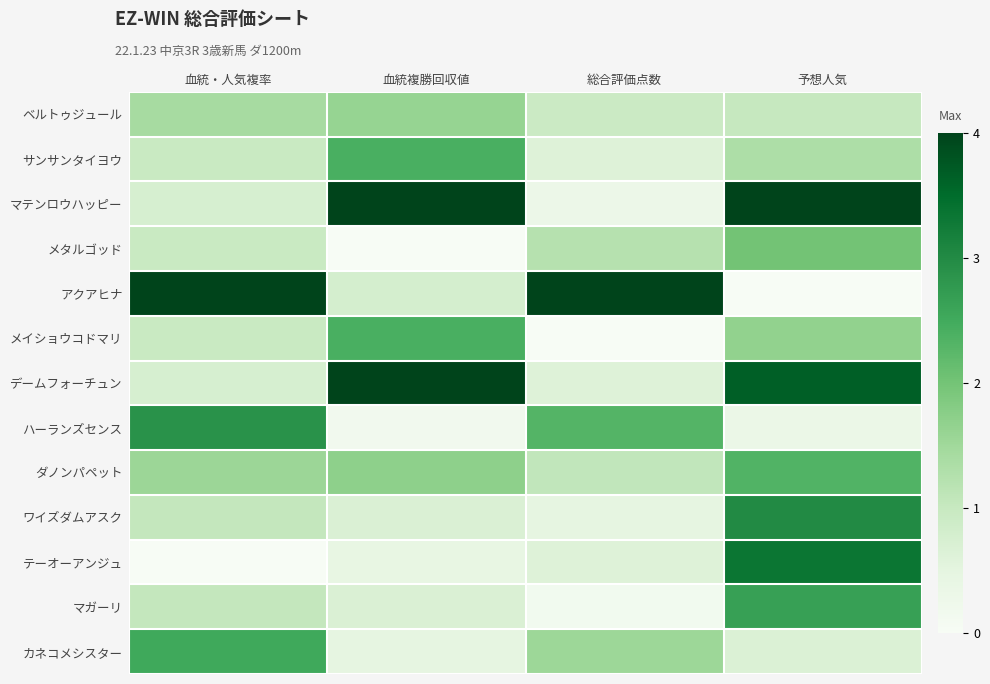

Reading left to right, transcribe all the data shown in this chart.

ベルトゥジュール: 血統・人気複率=0.4	血統複勝回収値=0.4	総合評価点数=0.2	予想人気=0.2
サンサンタイヨウ: 血統・人気複率=0.2	血統複勝回収値=0.6	総合評価点数=0.2	予想人気=0.3
マテンロウハッピー: 血統・人気複率=0.2	血統複勝回収値=1.0	総合評価点数=0.1	予想人気=1.0
メタルゴッド: 血統・人気複率=0.2	血統複勝回収値=0.0	総合評価点数=0.3	予想人気=0.5
アクアヒナ: 血統・人気複率=1.0	血統複勝回収値=0.2	総合評価点数=1.0	予想人気=0.0
メイショウコドマリ: 血統・人気複率=0.2	血統複勝回収値=0.6	総合評価点数=0.0	予想人気=0.4
デームフォーチュン: 血統・人気複率=0.2	血統複勝回収値=1.0	総合評価点数=0.2	予想人気=0.9
ハーランズセンス: 血統・人気複率=0.7	血統複勝回収値=0.0	総合評価点数=0.6	予想人気=0.1
ダノンパペット: 血統・人気複率=0.4	血統複勝回収値=0.4	総合評価点数=0.3	予想人気=0.6
ワイズダムアスク: 血統・人気複率=0.3	血統複勝回収値=0.2	総合評価点数=0.1	予想人気=0.8
テーオーアンジュ: 血統・人気複率=0.0	血統複勝回収値=0.1	総合評価点数=0.2	予想人気=0.8
マガーリ: 血統・人気複率=0.3	血統複勝回収値=0.2	総合評価点数=0.0	予想人気=0.7
カネコメシスター: 血統・人気複率=0.6	血統複勝回収値=0.1	総合評価点数=0.4	予想人気=0.2